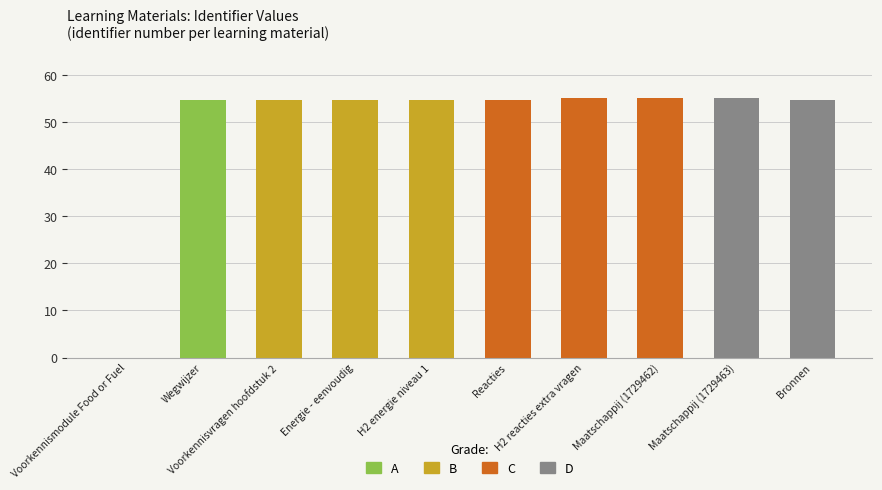

How many series are shown in this chart?

1